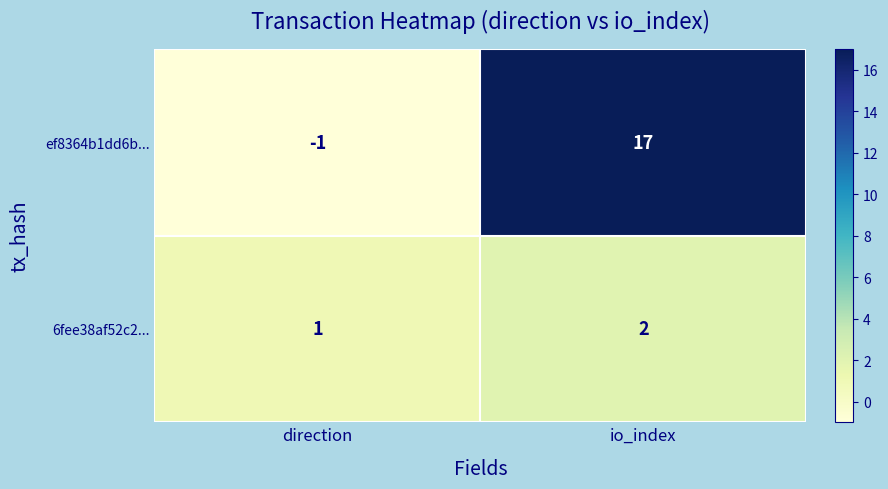

Rank the series by their maximum value, from lowest to highest.

6fee38af52c2..., ef8364b1dd6b...